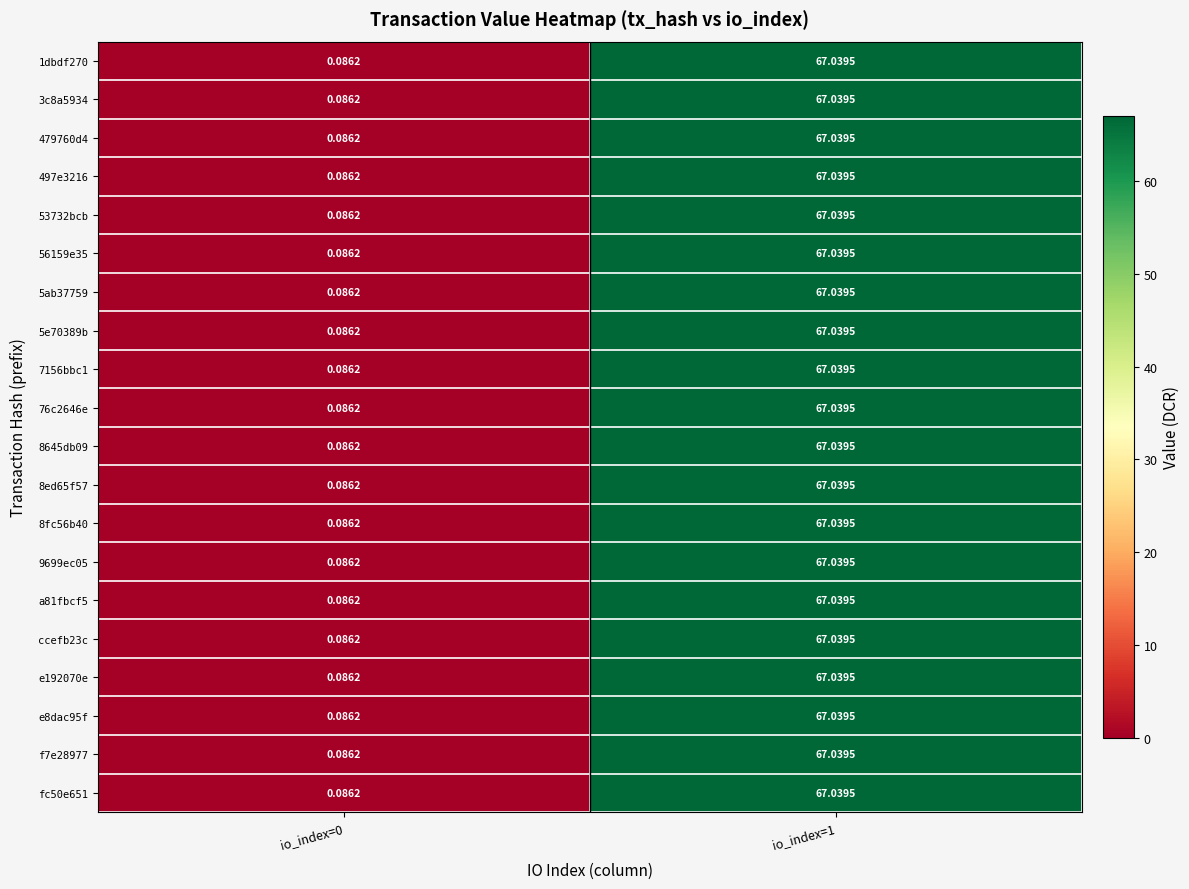

Is the value of ccefb23c at io_index=0 greater than the value of 8645db09 at io_index=1?

No